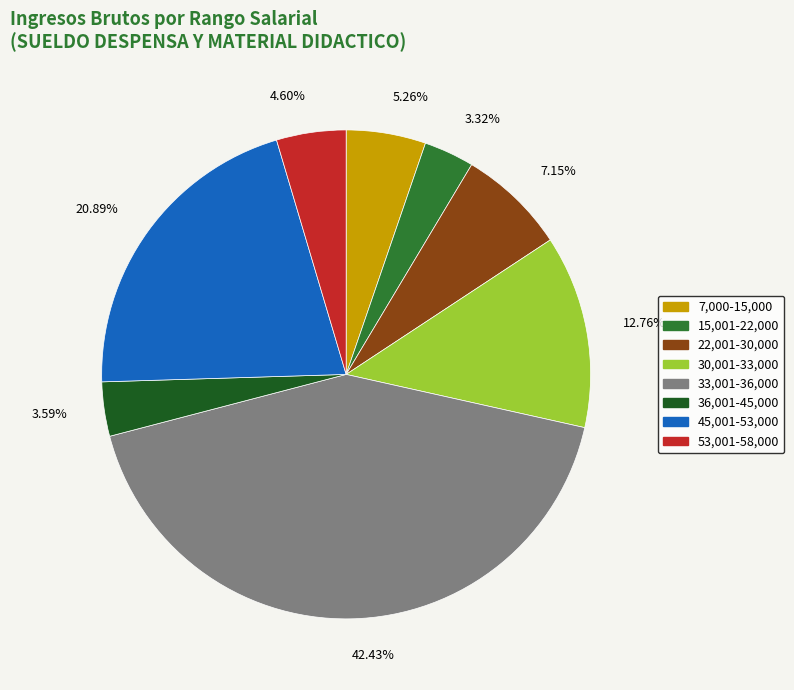

Is 3.59% the majority of the pie?

No